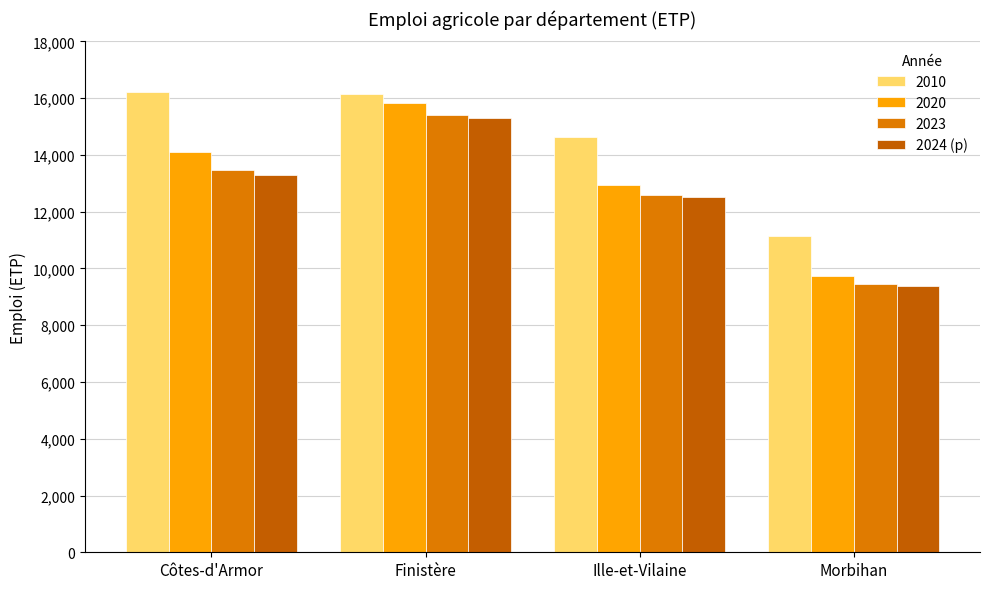

How many bars are there in total?

16